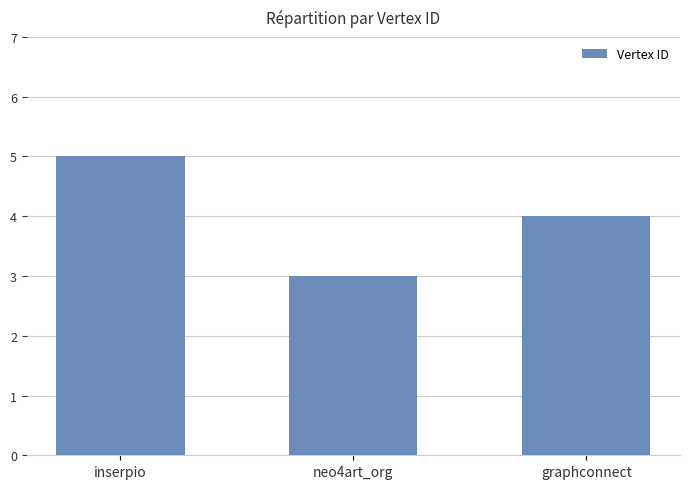

What is the change in value from inserpio to neo4art_org?

-2